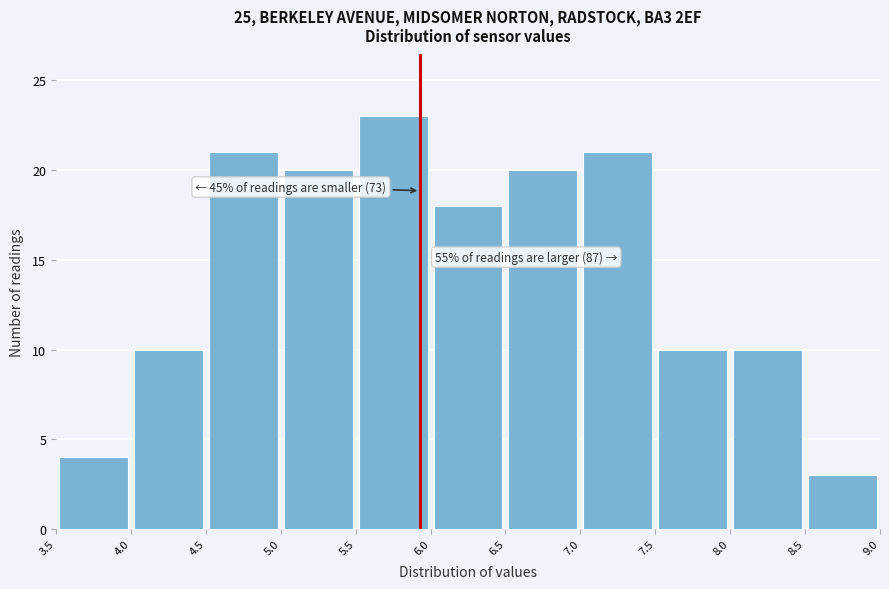

Over which range of the x-axis is the bar tallest?

5.5 to 6.0